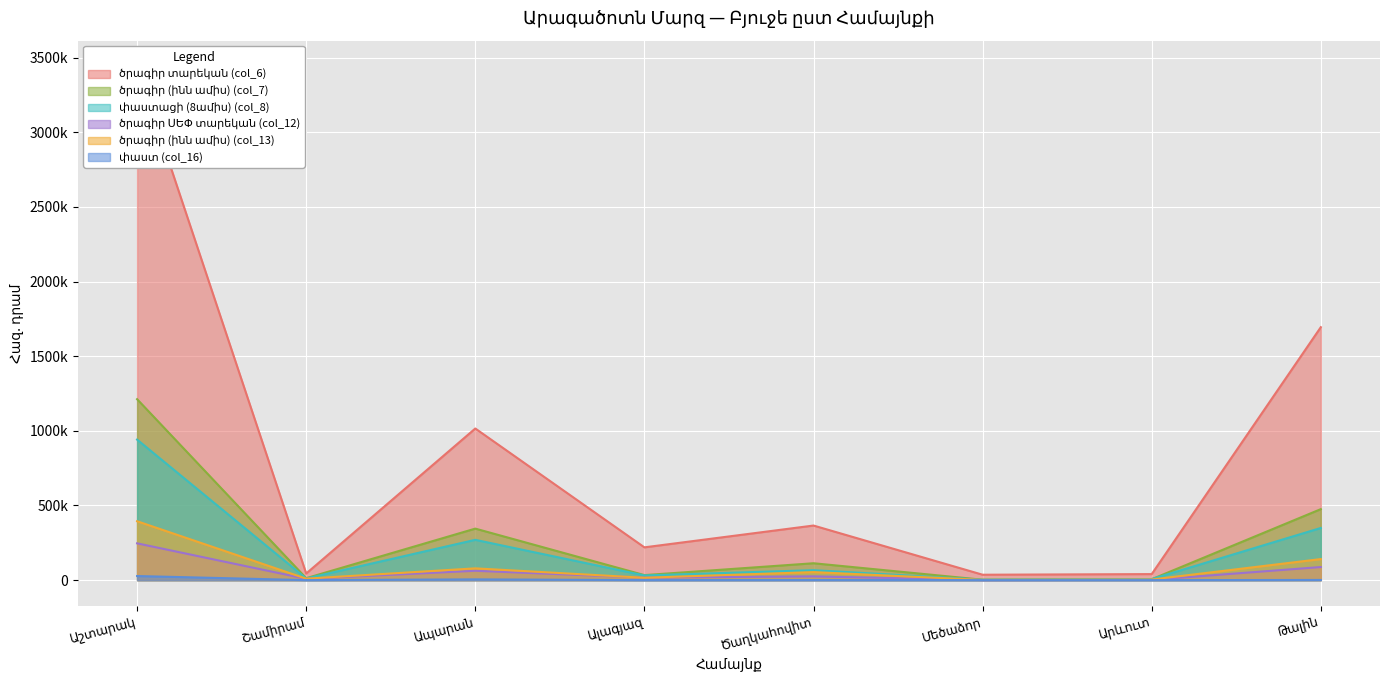

What is the difference between the maximum and minimum values in the ծրագիր (ինն ամիս) (col_13) series?

392952.0